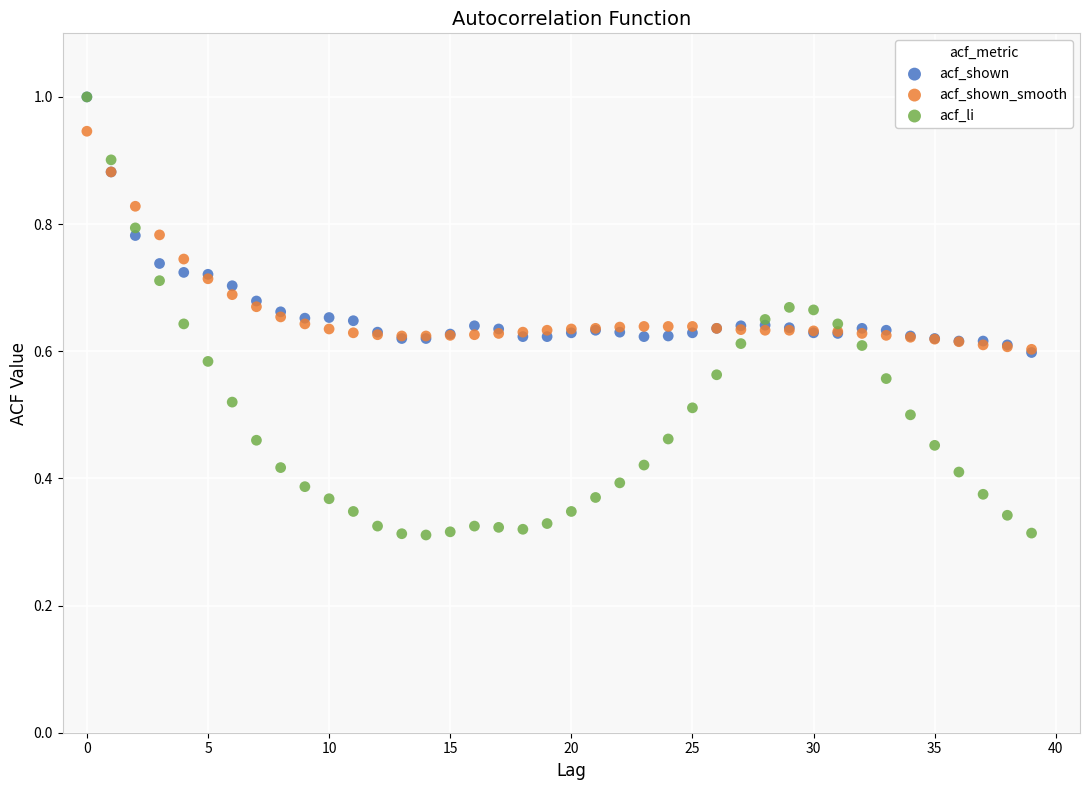

What are all the series names shown in the legend?

acf_shown, acf_shown_smooth, acf_li